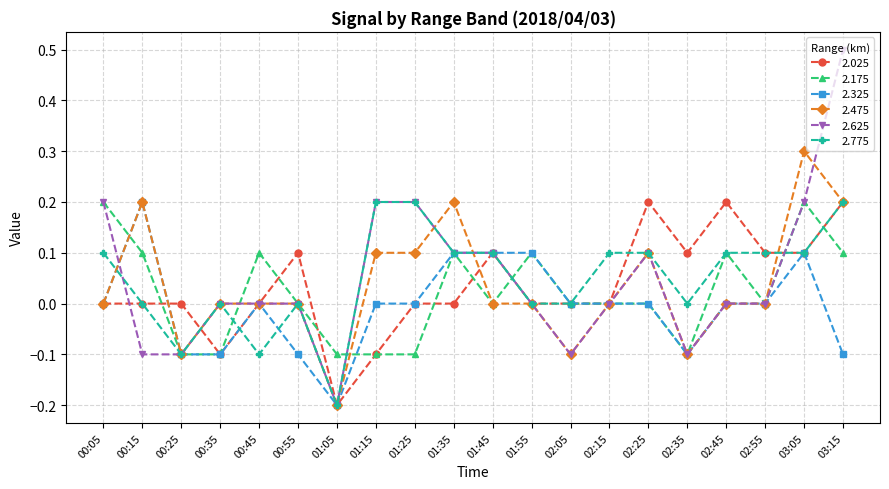

What is the sum of all 2.175 values?

0.4